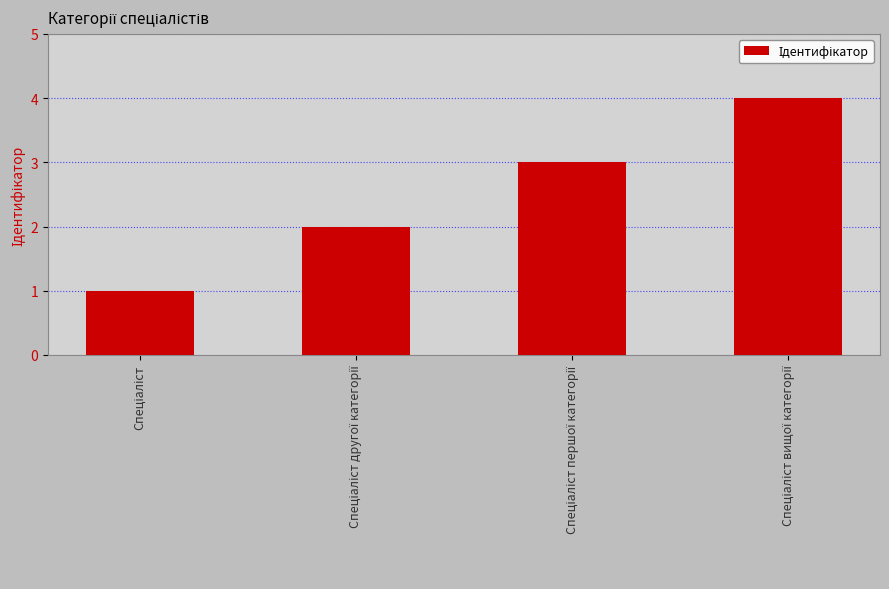

What is the sum of all values?

10